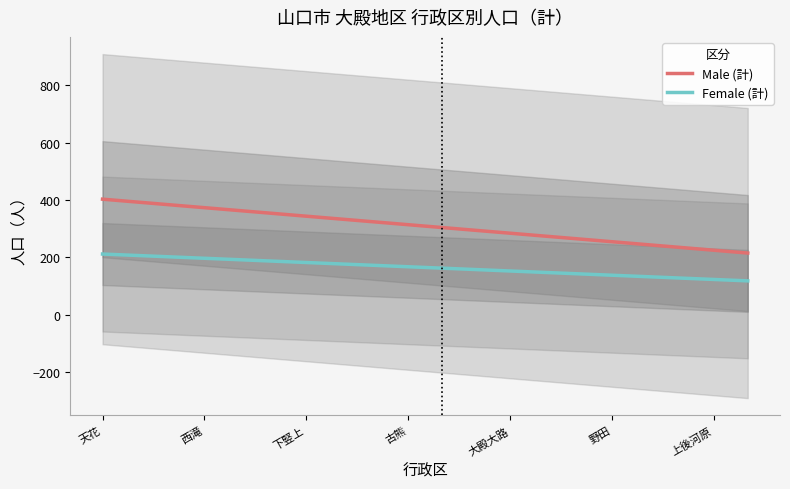

True or false: Male (計) and Female (計) intersect in this chart.

False